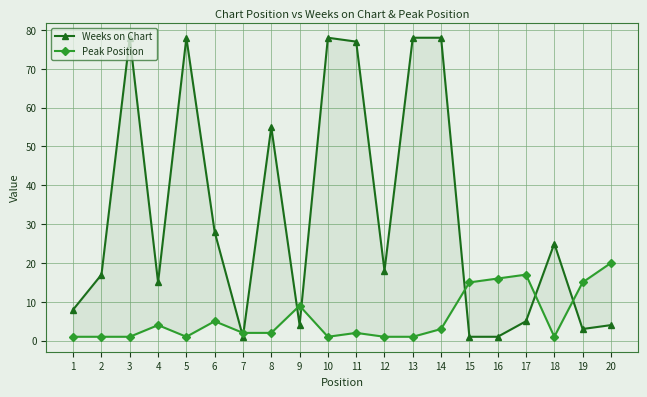

Where does the Weeks on Chart series first go above 18?

3